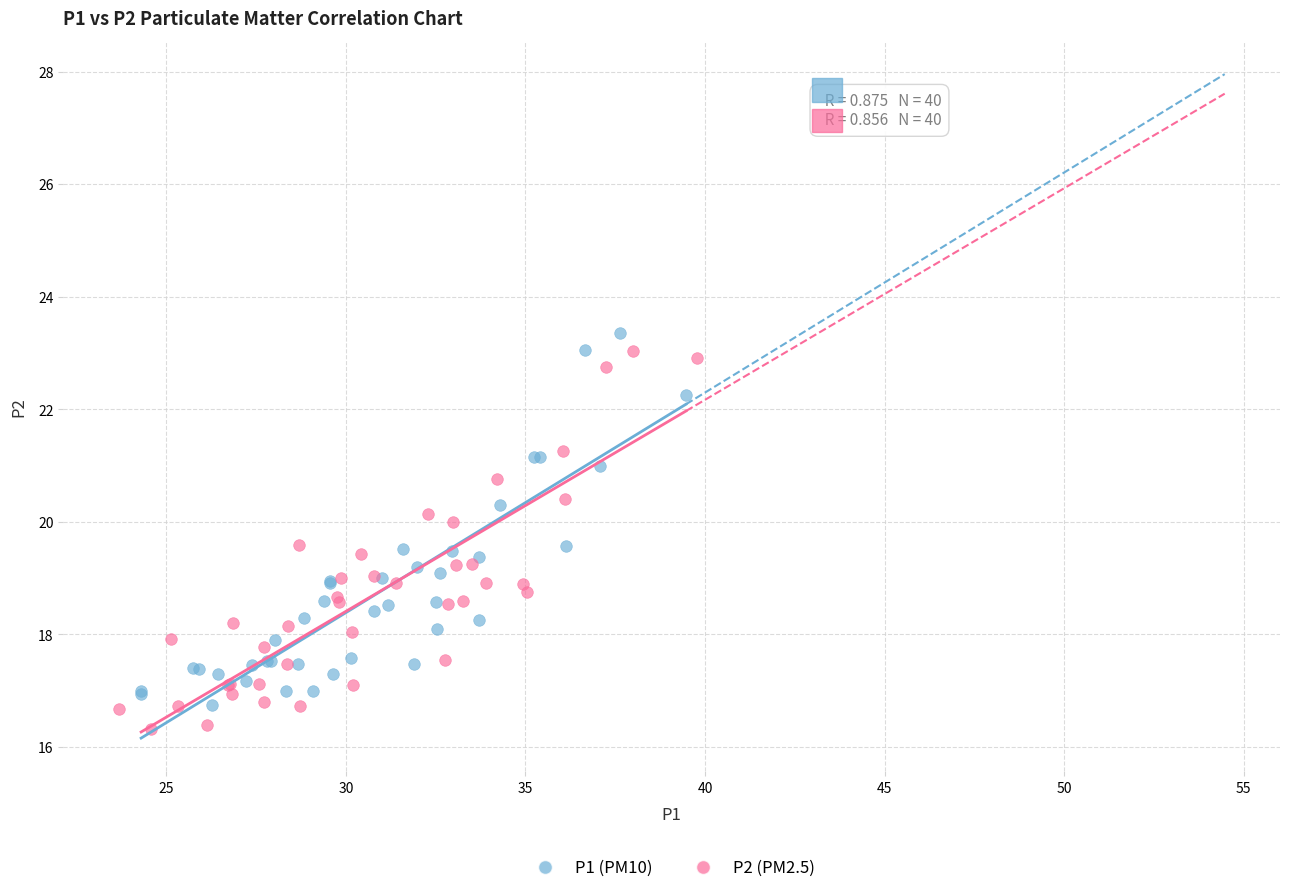

Which series reaches the maximum Y coordinate?

P1 (PM10)